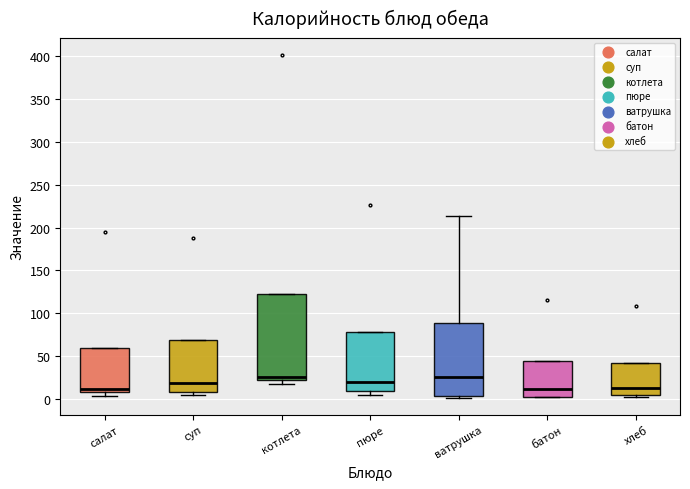

Reading left to right, read every box against the y-axis: the position of its median line, the range the box covers, and the ends of its whiskers. The values are not printed on the chart, so give them approximately, as read against the axis.

салат: median 10 (just above the box's lower edge), box 10 to 60, whiskers 5 to 60
суп: median 20, box 10 to 70, whiskers 5 to 70
котлета: median 25, box 20 to 120, whiskers 15 to 120
пюре: median 20, box 10 to 80, whiskers 5 to 80
ватрушка: median 25, box 5 to 90, whiskers 0 to 215
батон: median 10, box 5 to 45, whiskers 0 to 45
хлеб: median 10, box 5 to 40, whiskers 5 (just below the box's lower edge) to 40